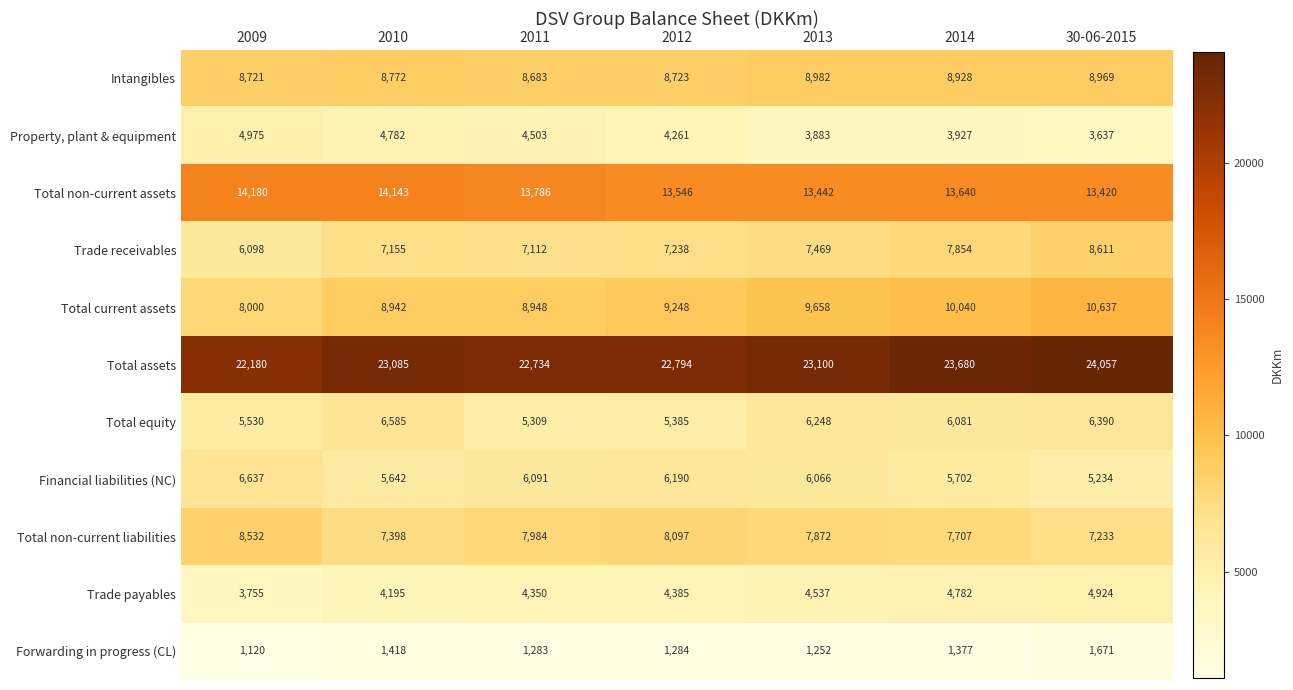

At which label does Total current assets reach its peak?

30-06-2015